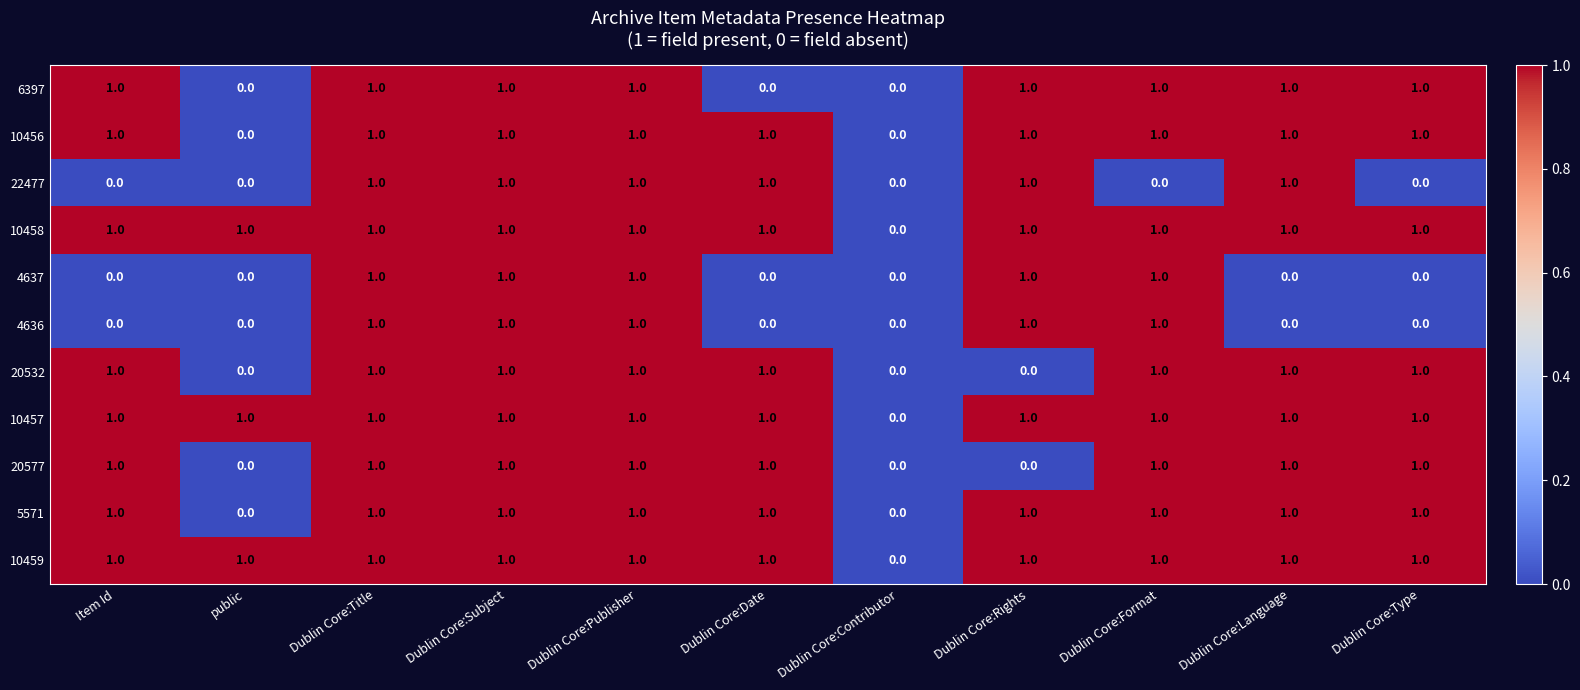

True or false: 10459 has a value of 1 at Dublin Core:Subject.

True